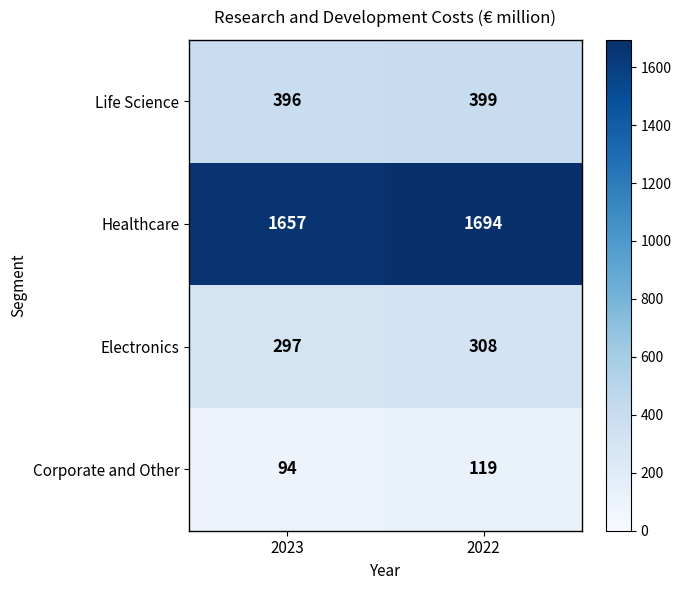

What is the difference between the Corporate and Other values at 2023 and 2022?

25